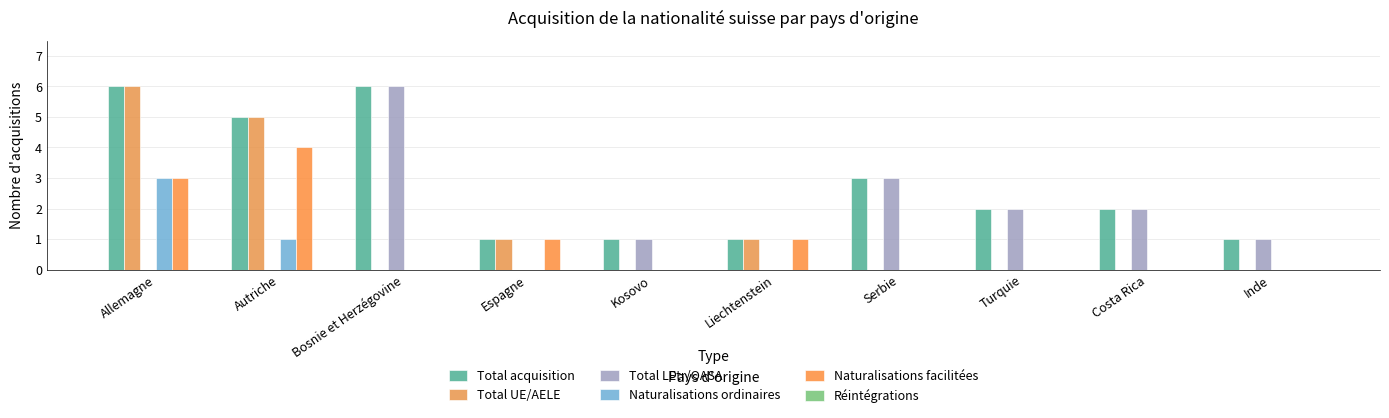

How many groups of bars are there?

10